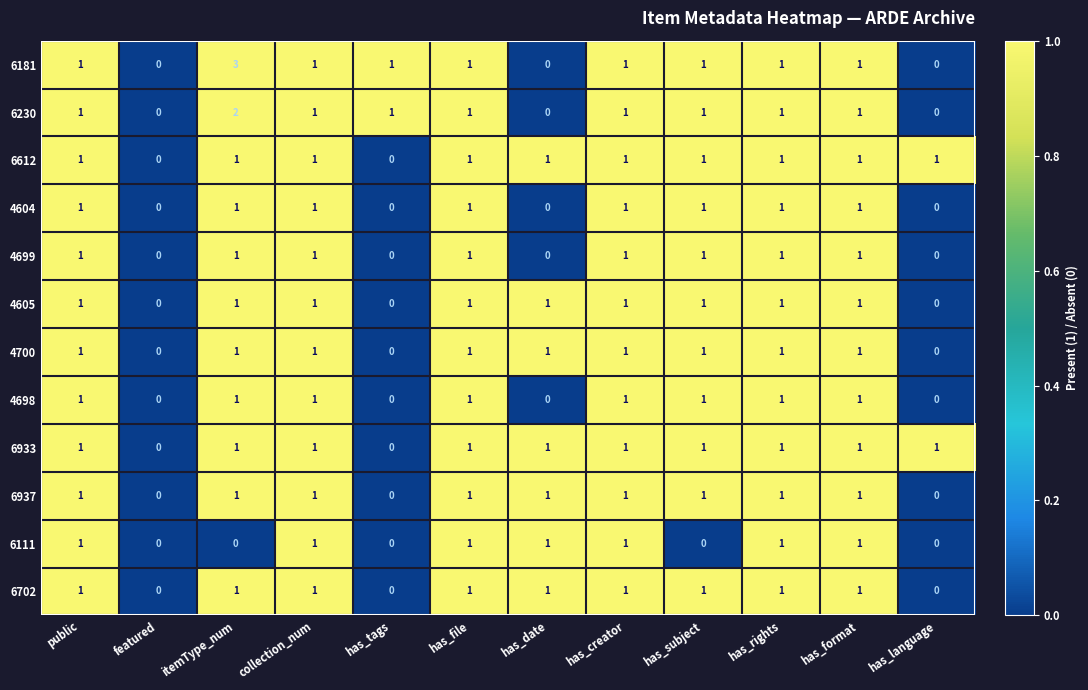

Count the 6230 values in the range 1 to 2.

9